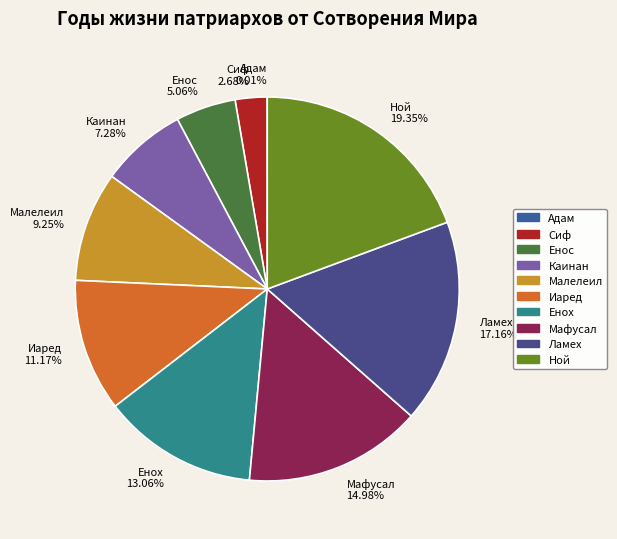

True or false: Ламех accounts for 17% of the total.

True